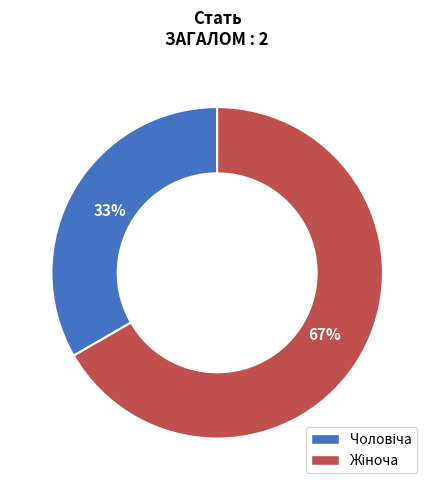

To the nearest percent, what is the average slice percentage?

50%